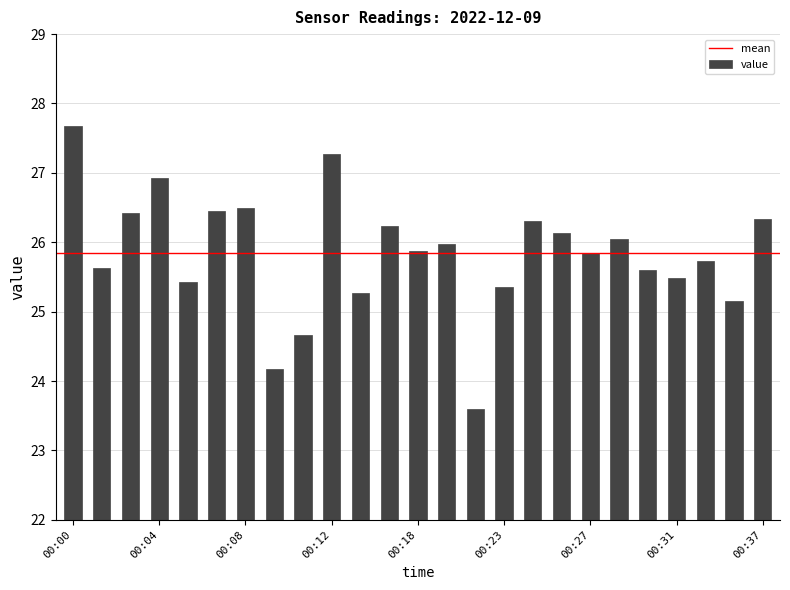

What is the greatest value displayed?

27.7